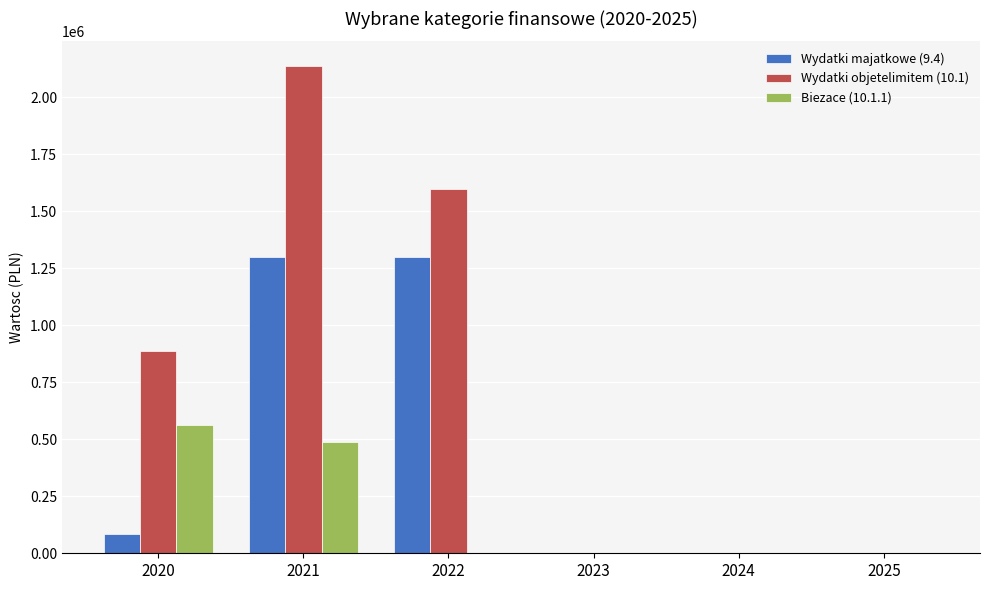

What is the total value across all series at 2022?

2900813.0